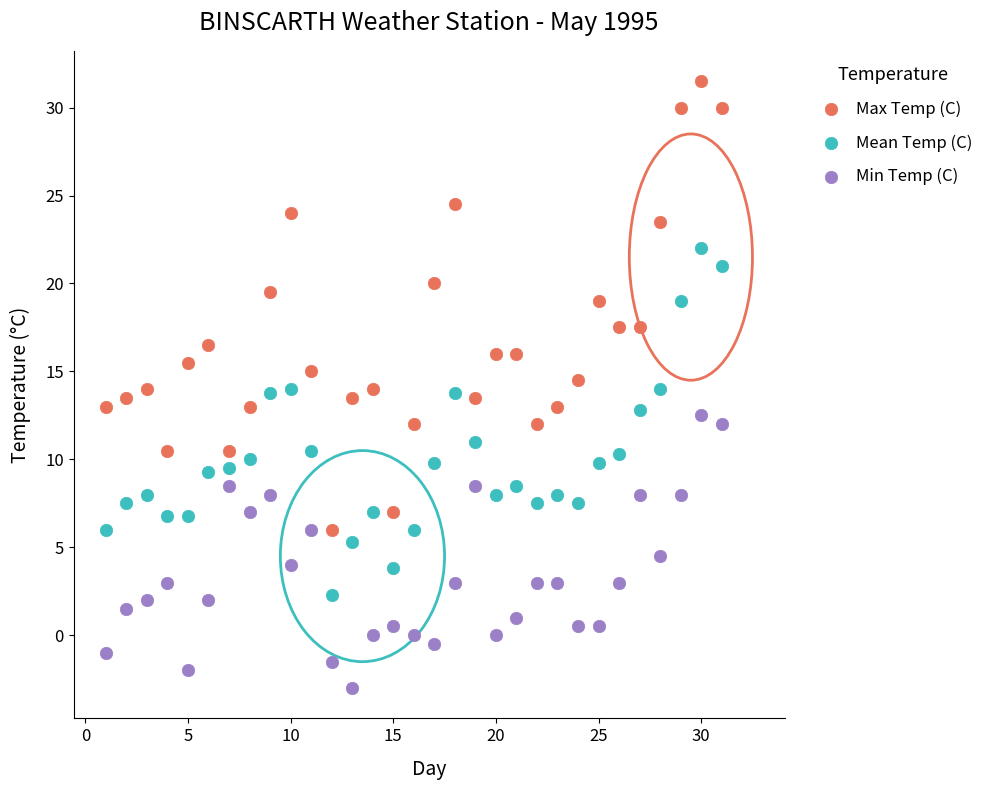

Which series contains the lowest Y value?

Min Temp (C)